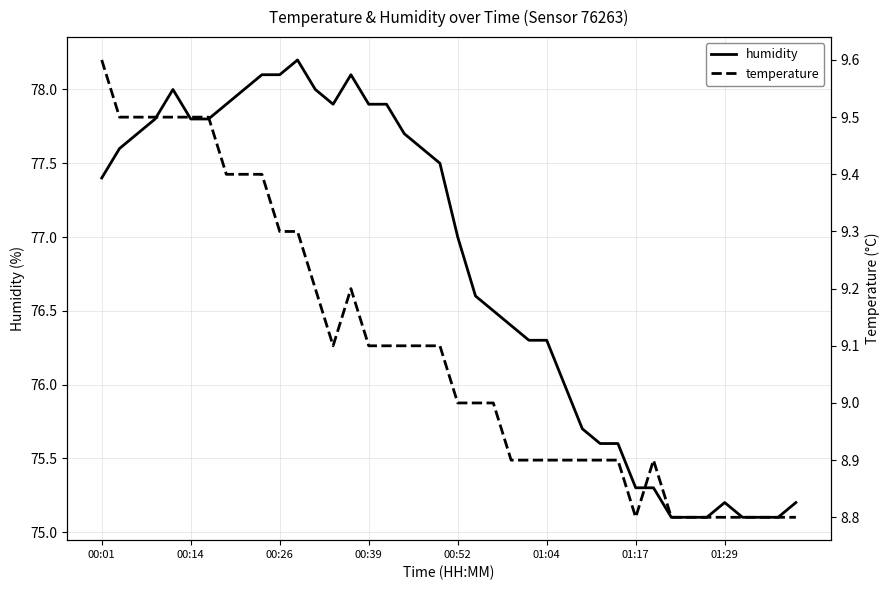

How many data points in temperature are less than 9?

17